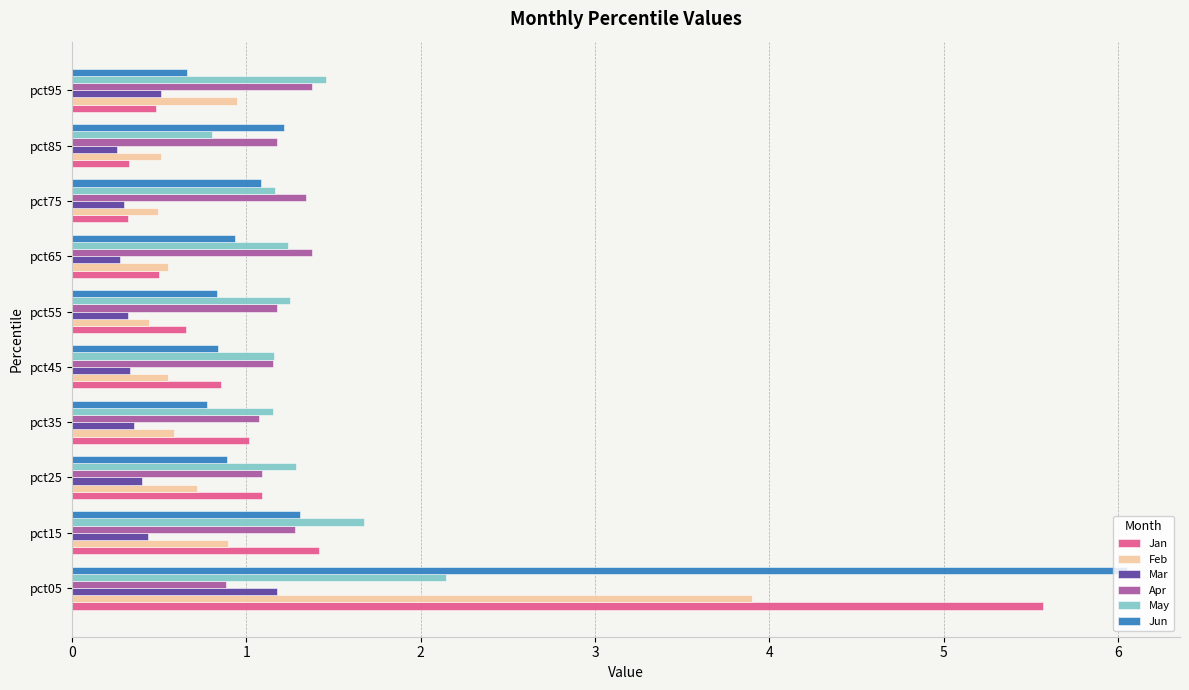

What is the spread (max minus min) of values at pct55?

0.9